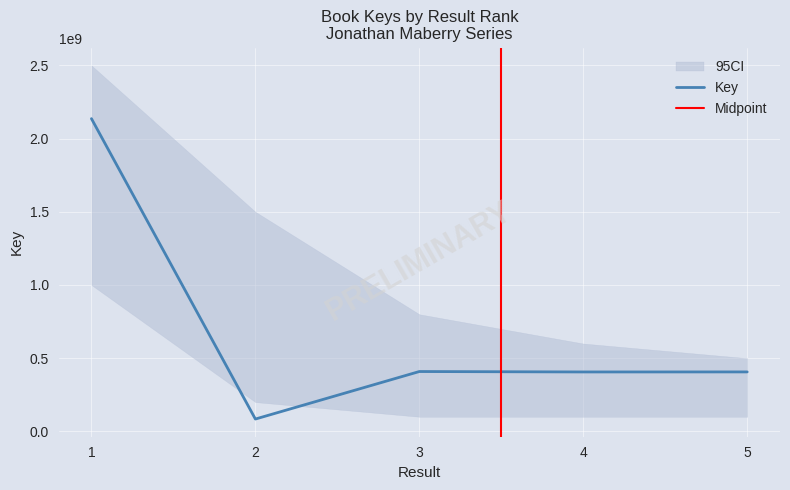

Is it true that the value at 3 is 408816363?

True